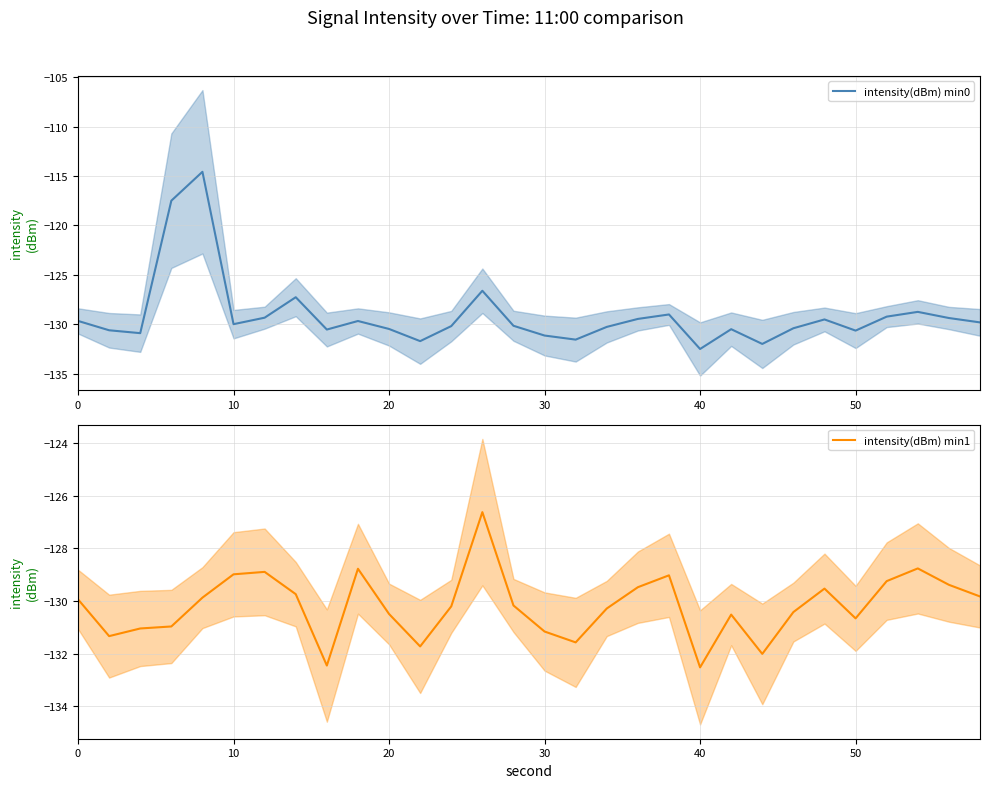

What is the highest value of the intensity(dBm) min1 series?

-126.6